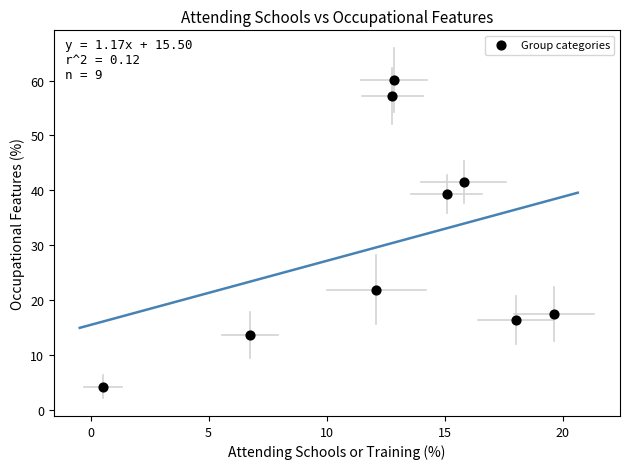

What Y value in the scatter plot is closest to 32?

39.4